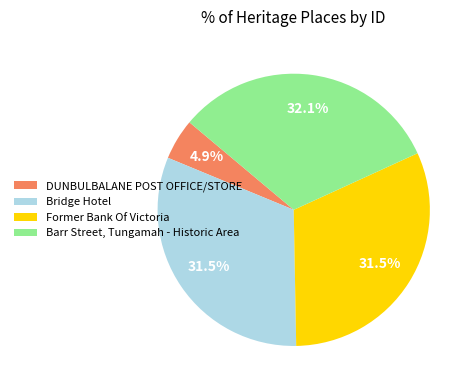

Do Former Bank Of Victoria and DUNBULBALANE POST OFFICE/STORE together represent more than half of the pie?

No